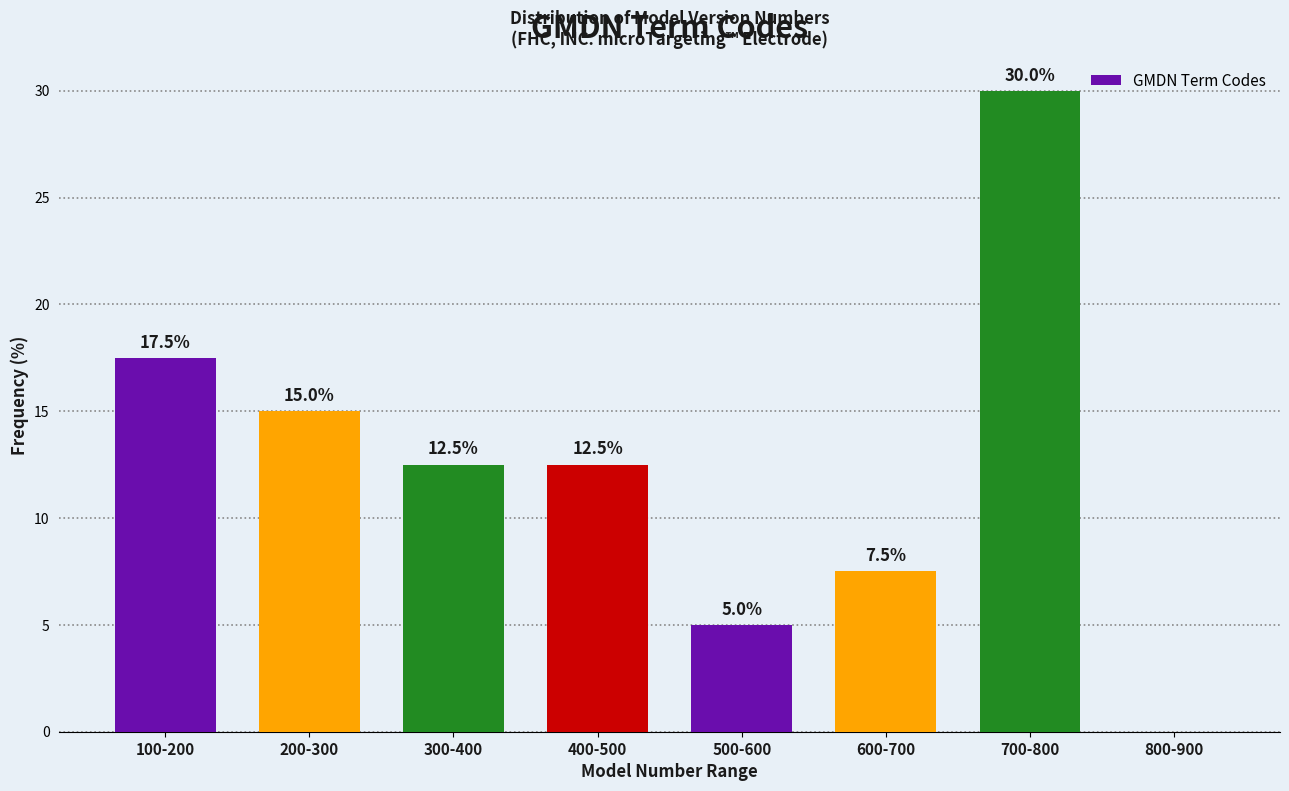

Reading left to right, transcribe all the data shown in this chart.

100-200=17.5	200-300=15.0	300-400=12.5	400-500=12.5	500-600=5.0	600-700=7.5	700-800=30.0	800-900=0.0